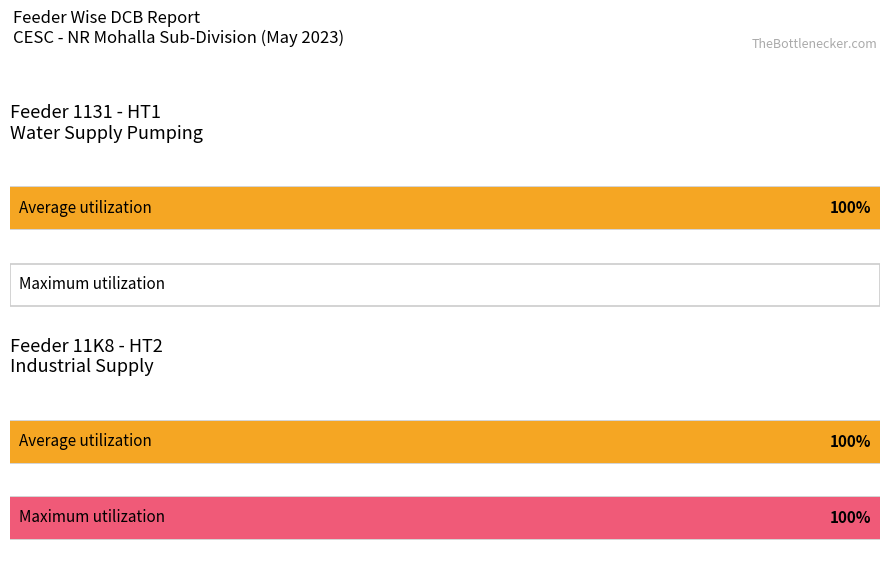

The value of OB Interest at 1135-HT1 is 2513091.1. True or false?

False